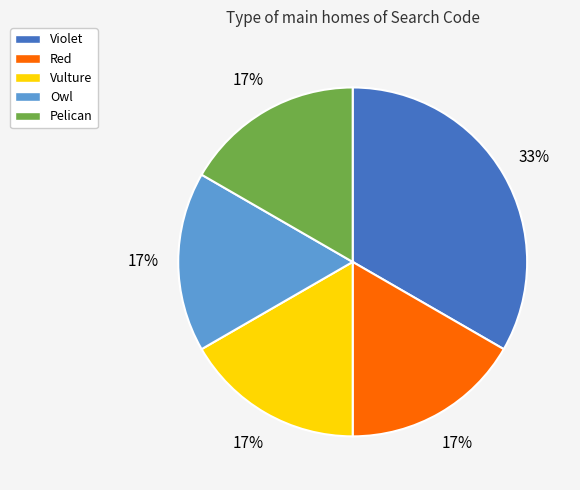

Which category has the biggest portion of the pie?

Violet